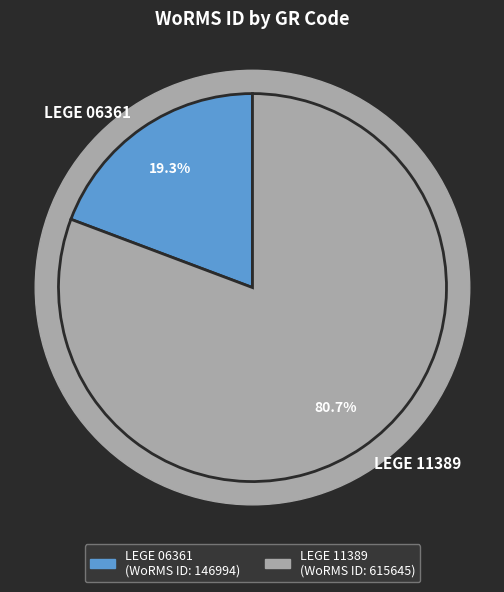

Do LEGE 06361 and LEGE 11389 together represent more than half of the pie?

Yes